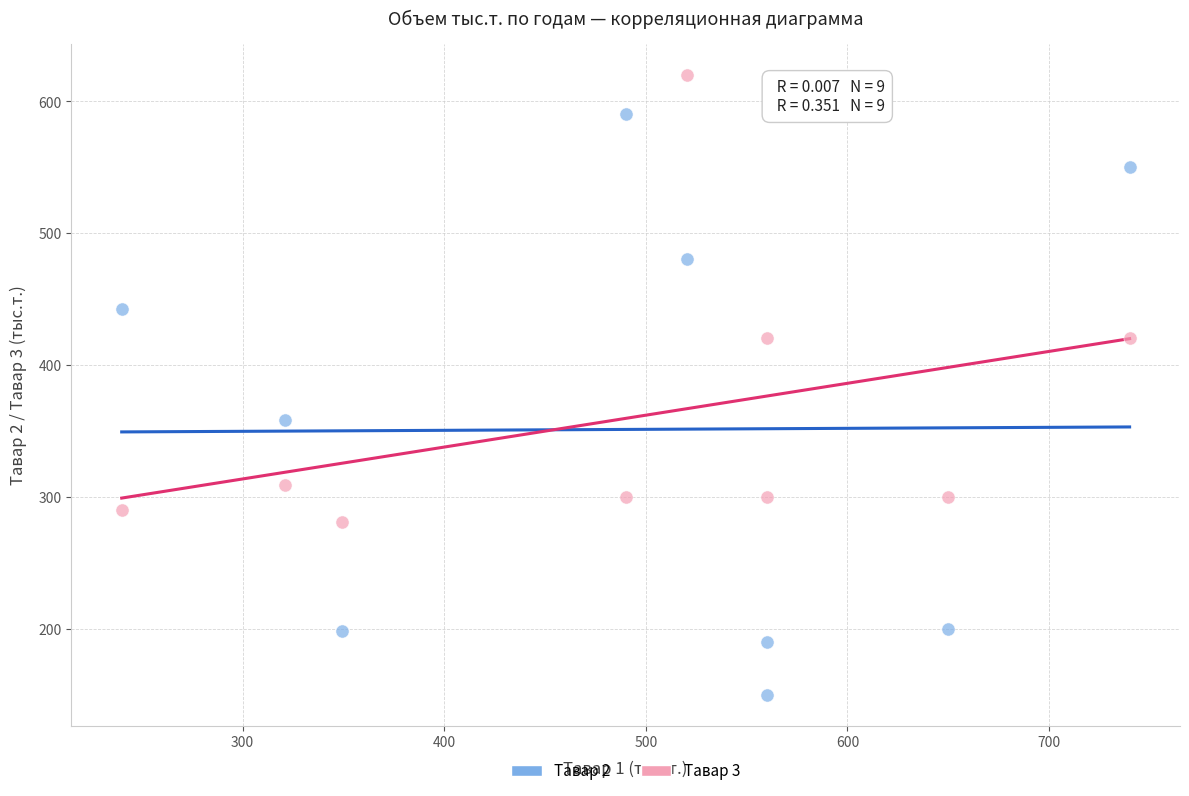

Across all data points, what is the range of X values (max minus min)?

500.0